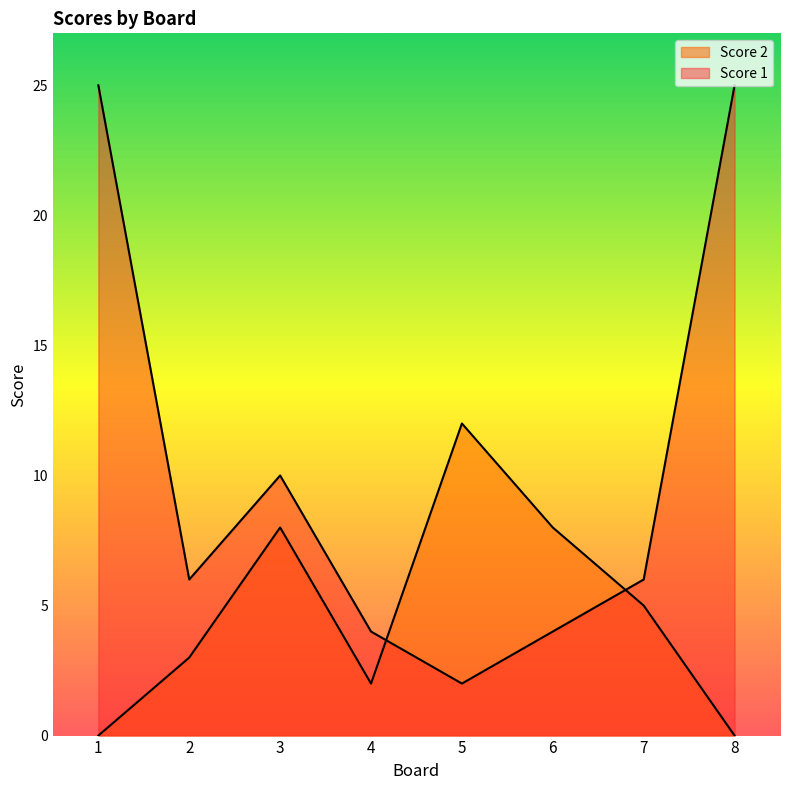

Which series has the widest spread of values?

Score 1